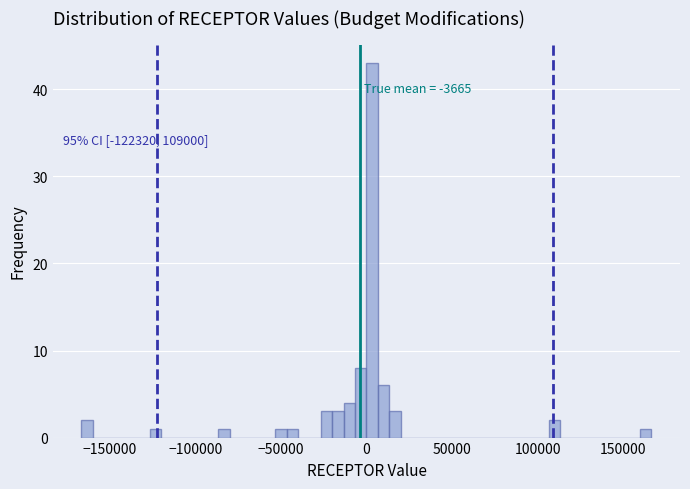

Read against the x-axis, roughly where is the centre of the tallest bar?

5000